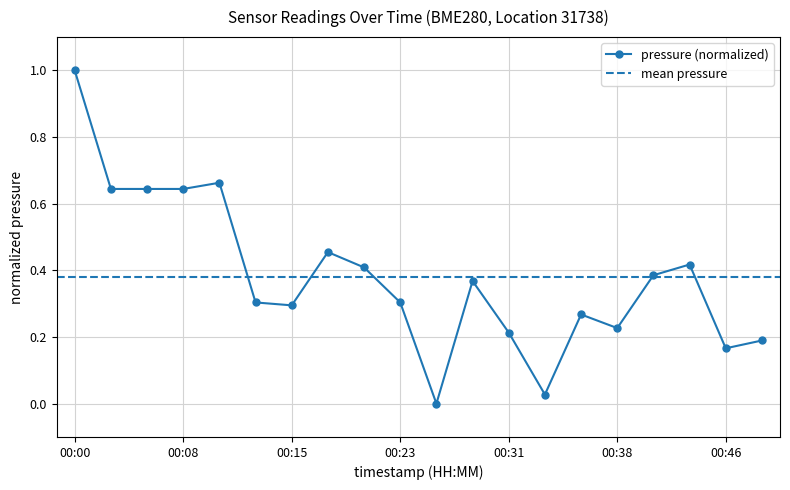

The value at 00:08 is 0.9. True or false?

False